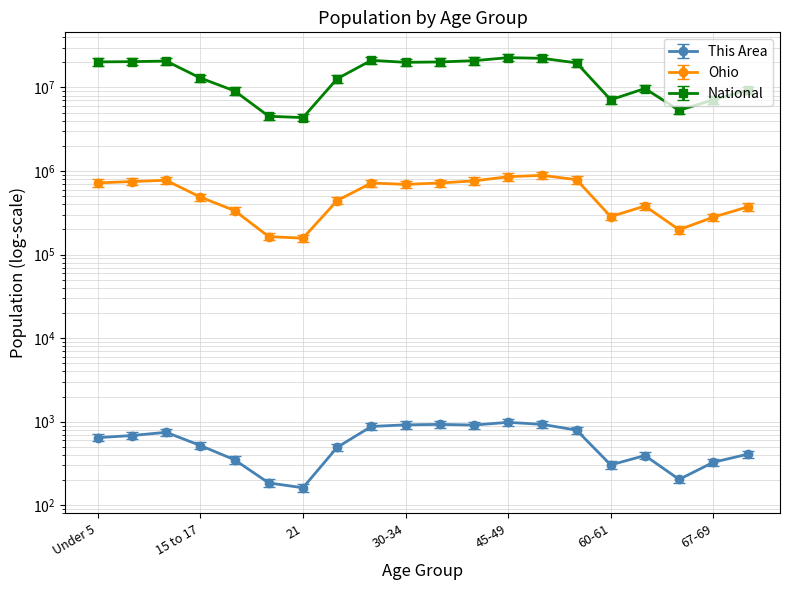

What is the value of the Ohio point at the 12th from the left?

761369